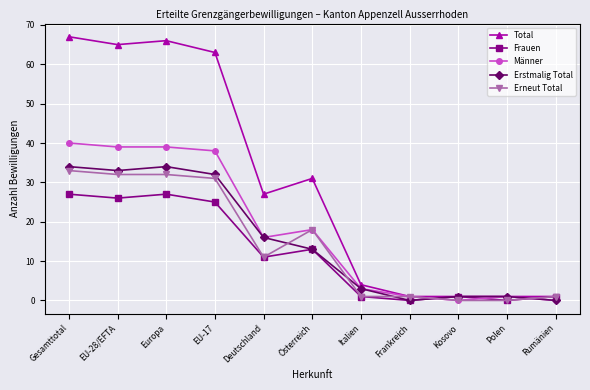

What is the difference between the Männer values at Rumänien and EU-28/EFTA?

39